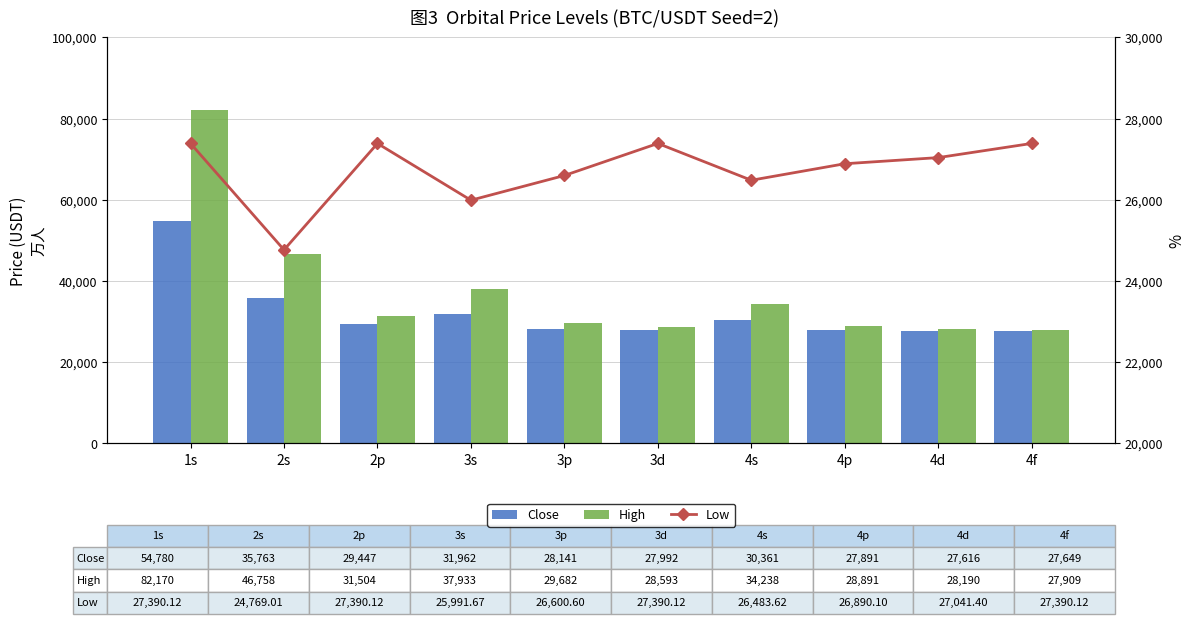

How many groups of bars are there?

10